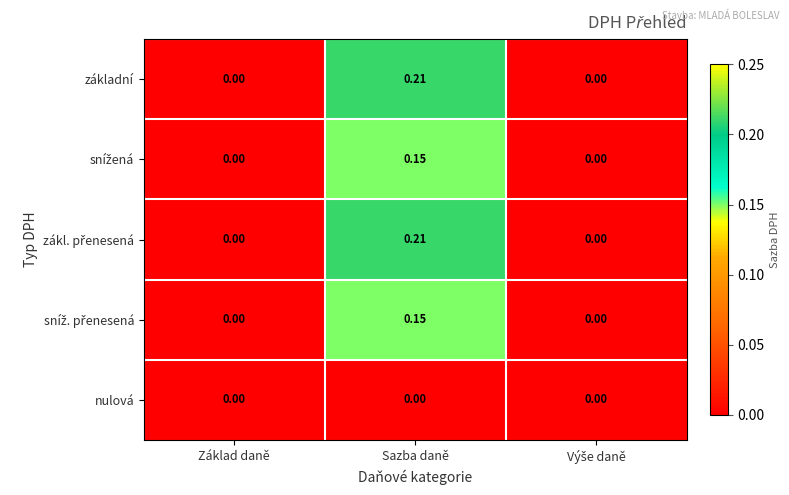

Which label corresponds to the largest value in the chart?

Sazba daně